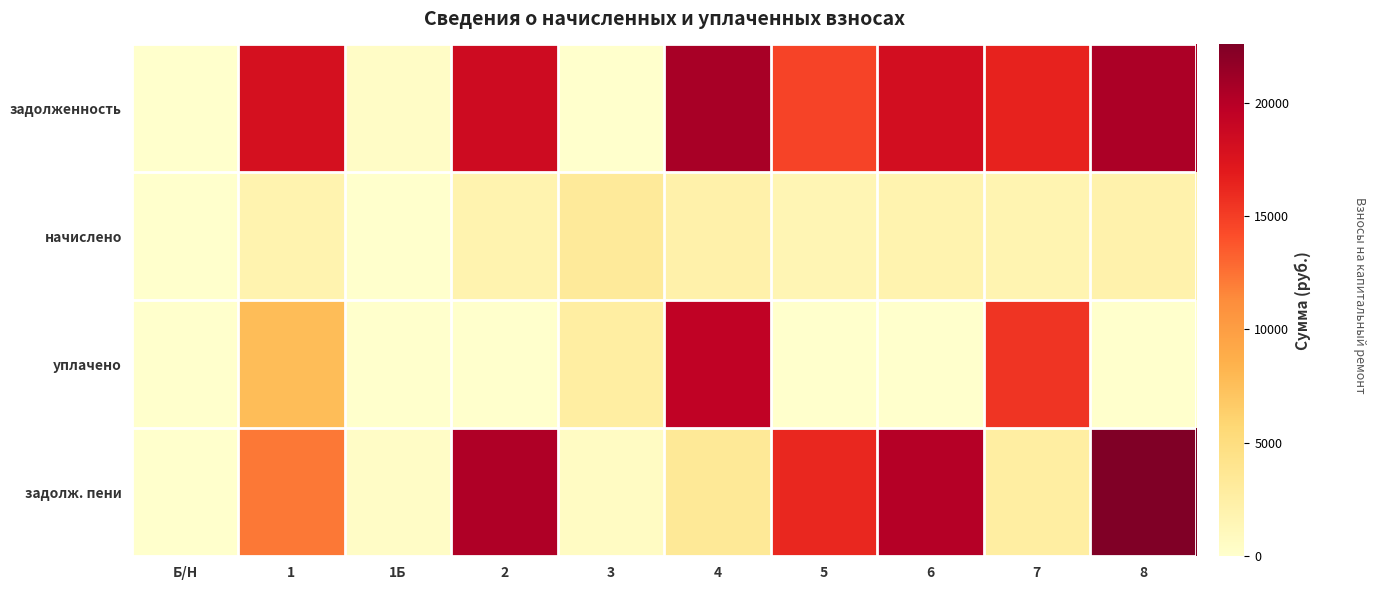

Reading left to right, extract all data points from this chart.

задолженность: Б/Н=0.0	1=17958.5	1Б=377.3	2=18448.9	3=0.0	4=20675.0	5=14676.1	6=18147.2	7=16411.8	8=20448.5
начислено: Б/Н=0.0	1=1856.4	1Б=39.0	2=1907.1	3=3244.8	4=2137.2	5=1517.1	6=1875.9	7=1696.5	8=2113.8
уплачено: Б/Н=0.0	1=7581.2	1Б=0.0	2=0.0	3=2703.7	4=19432.2	5=0.0	6=0.0	7=15425.2	8=0.0
задолж. пени: Б/Н=0.0	1=12233.7	1Б=416.3	2=20356.0	3=540.3	4=3380.1	5=16193.2	6=20023.1	7=2683.1	8=22562.3